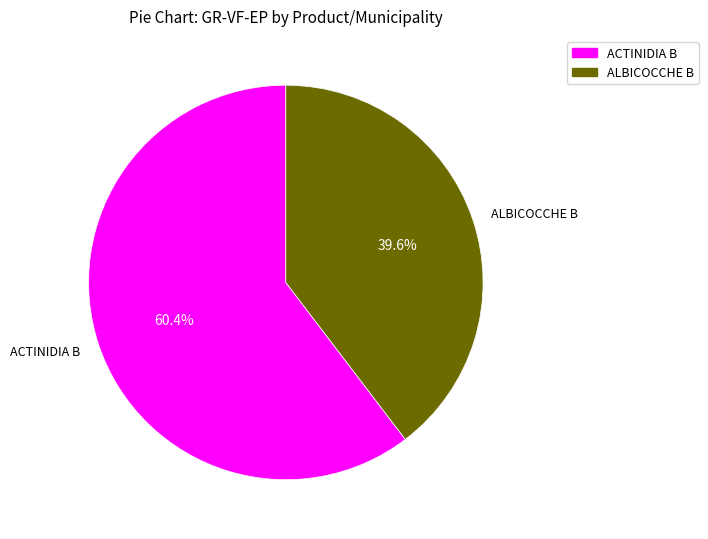

Is there a majority slice in this chart?

Yes